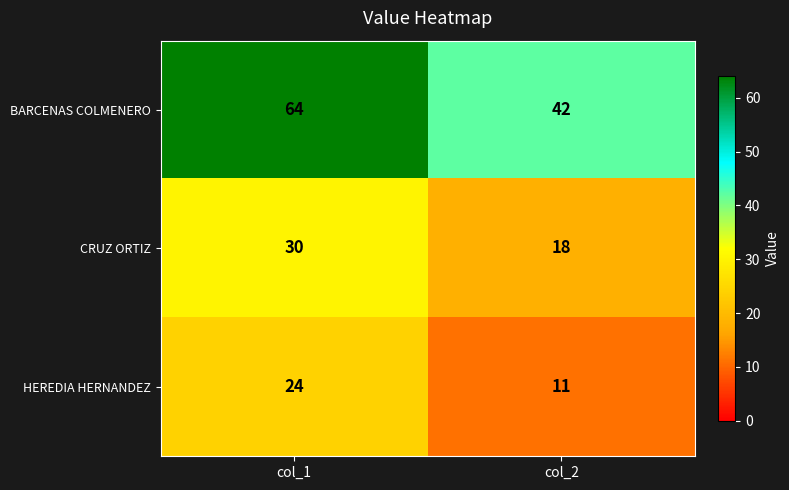

List the series in order of their overall mean, highest first.

BARCENAS COLMENERO, CRUZ ORTIZ, HEREDIA HERNANDEZ